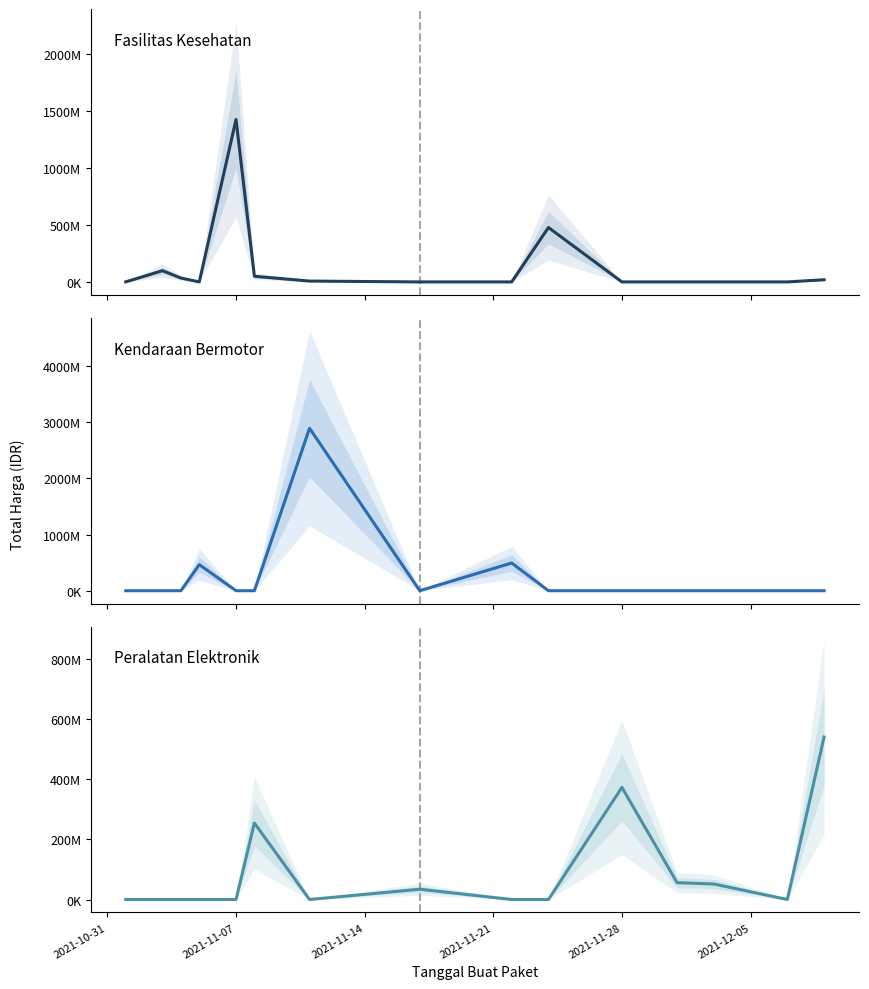

What is the value of the Kendaraan Bermotor point at the 9th from the left?

493000000